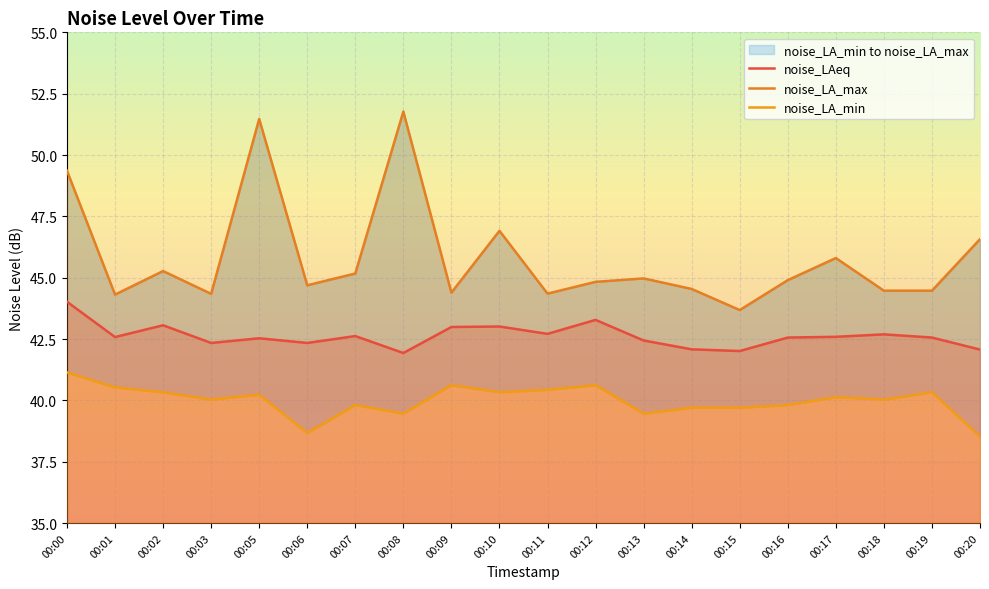

What is the highest value of the noise_LAeq series?

44.0